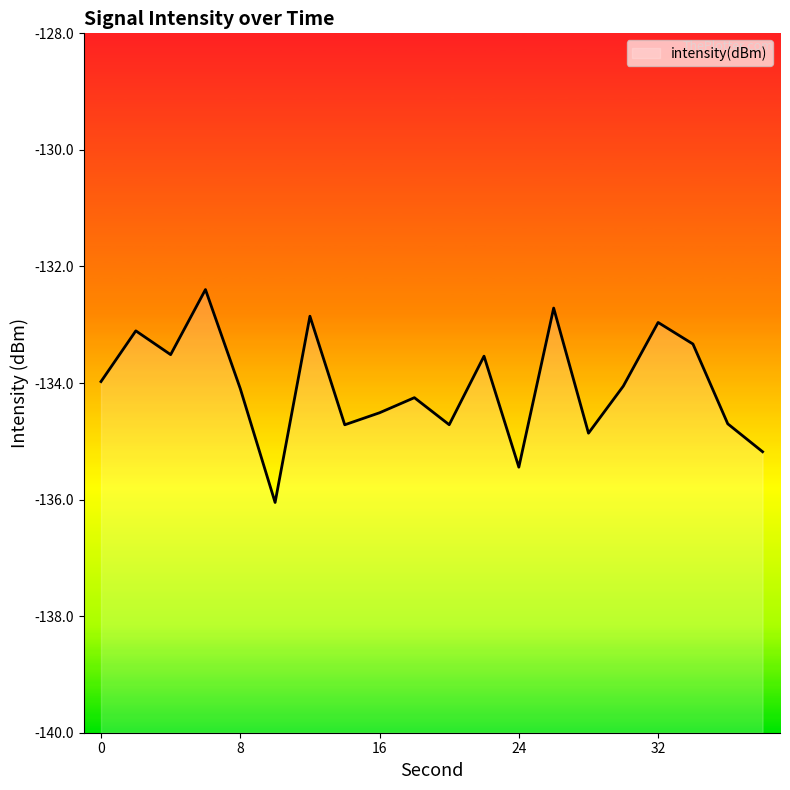

What is the difference between the maximum and minimum values?

3.7